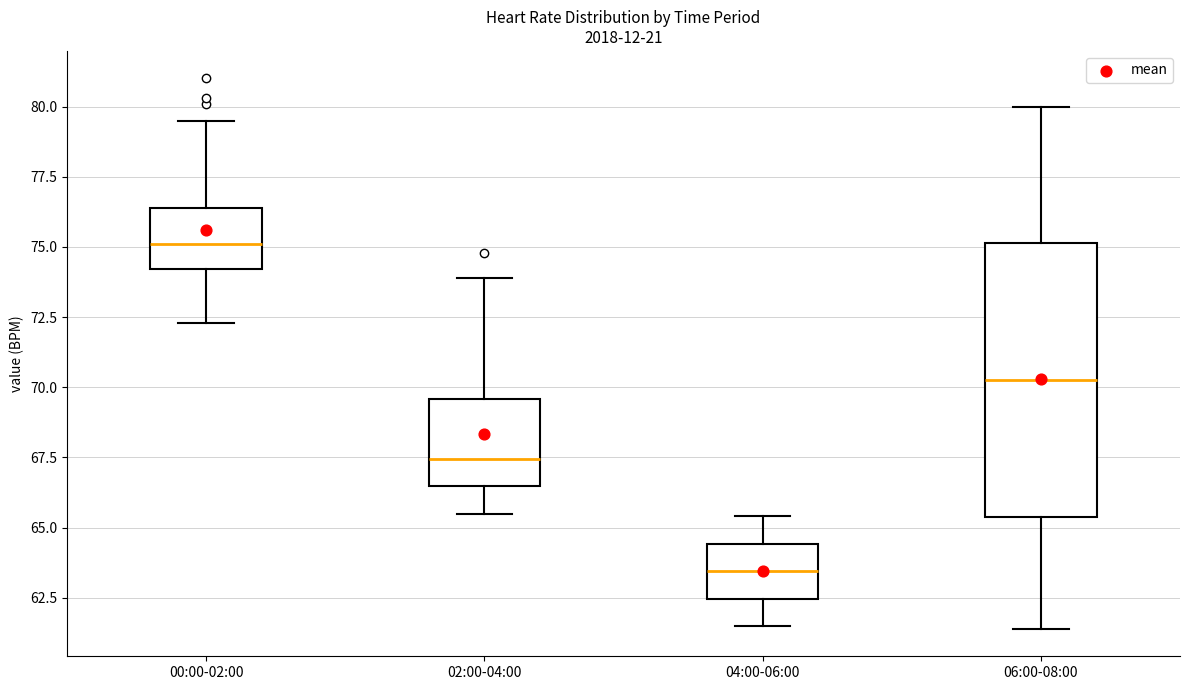

Where does the upper whisker of the box for 04:00-06:00 end on the y-axis? The values are not printed on the chart, so give them approximately, as read against the axis.

65.5